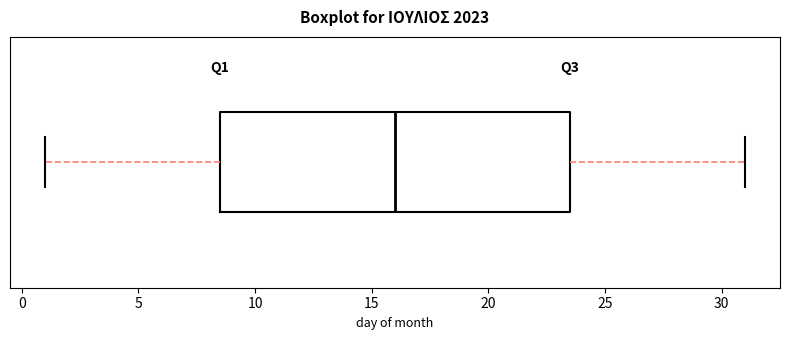

Transcribe this box plot: give where the median line is, the range the box spans, and where the two whiskers end, as read against the x-axis. The values are not printed on the chart, so give them approximately, as read against the axis.

median 16.0, box 8.5 to 23.5, whiskers 1.0 to 31.0